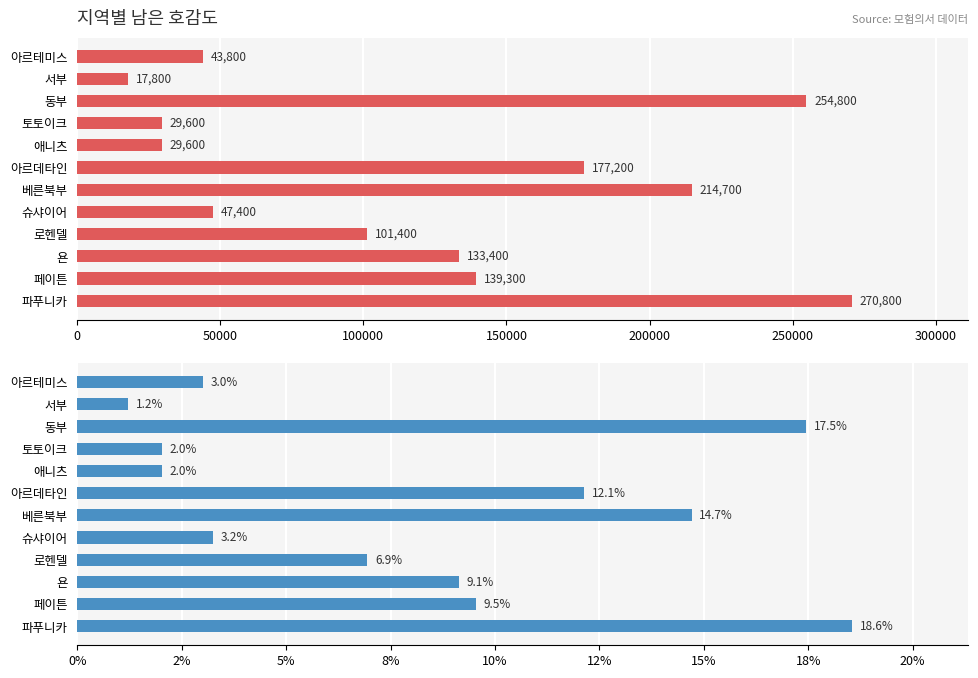

Does the chart contain any negative values?

No